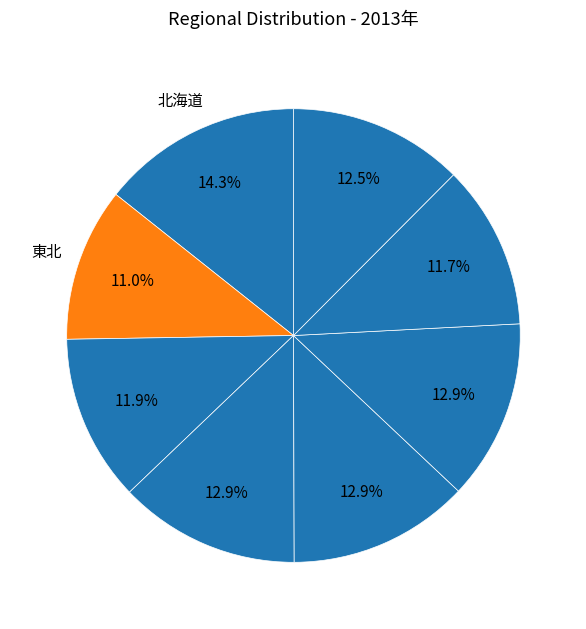

How many segments does this pie chart have?

8